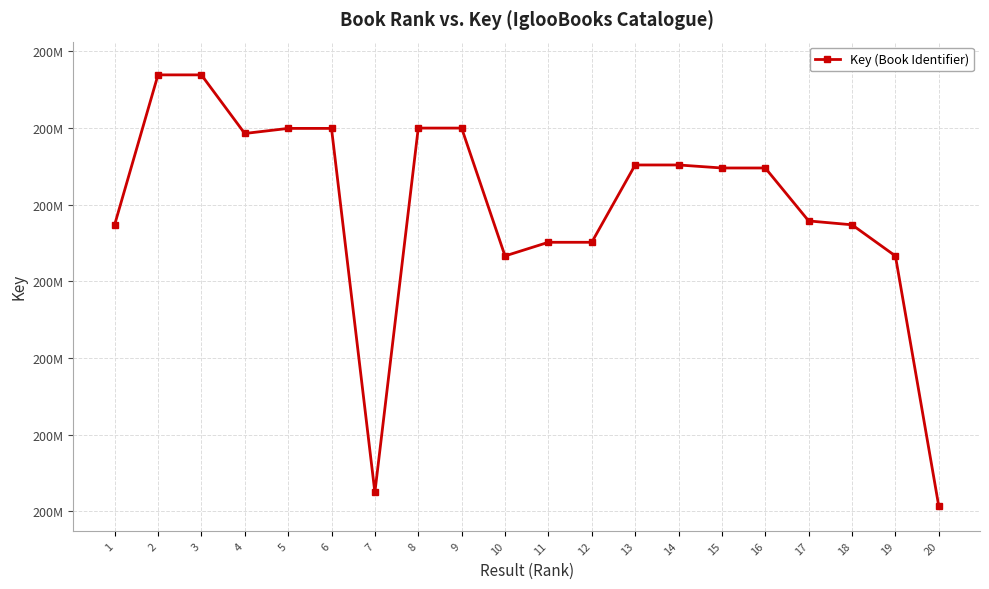

Rank the categories by value from lowest to highest.

20, 7, 19, 10, 12, 11, 18, 1, 17, 15, 16, 14, 13, 4, 5, 6, 8, 9, 2, 3